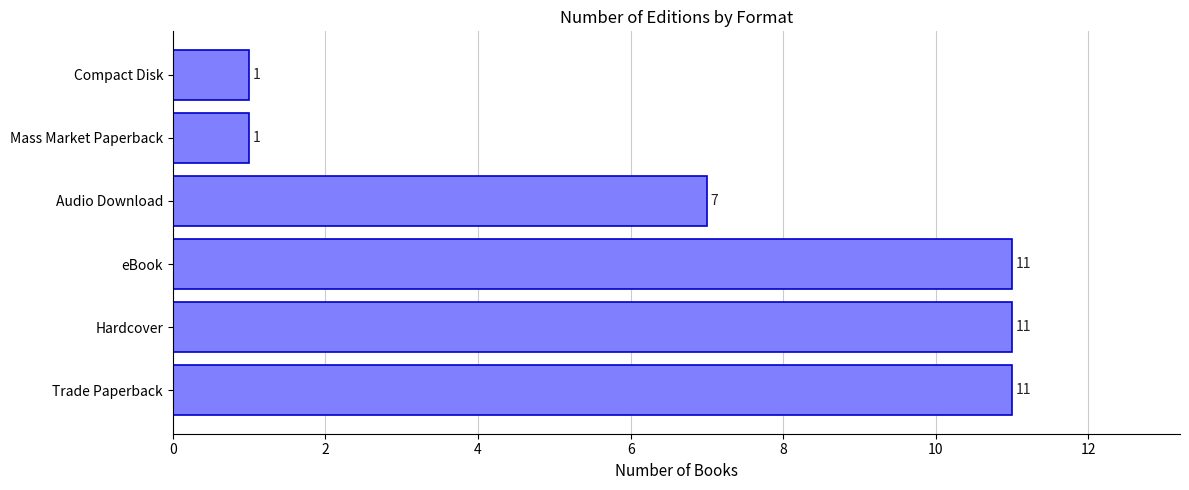

Count the values in the range 1 to 11.

6